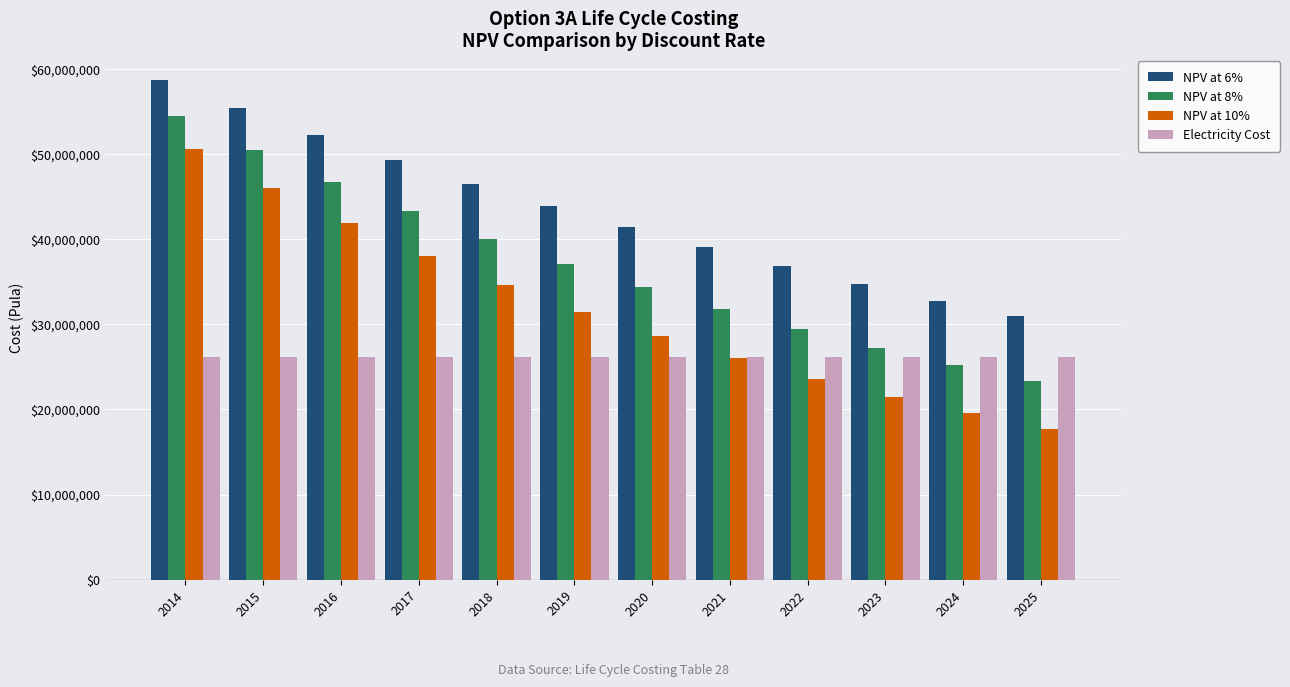

What is the sum of the NPV at 8% values at 2015 and 2018?

90569111.5